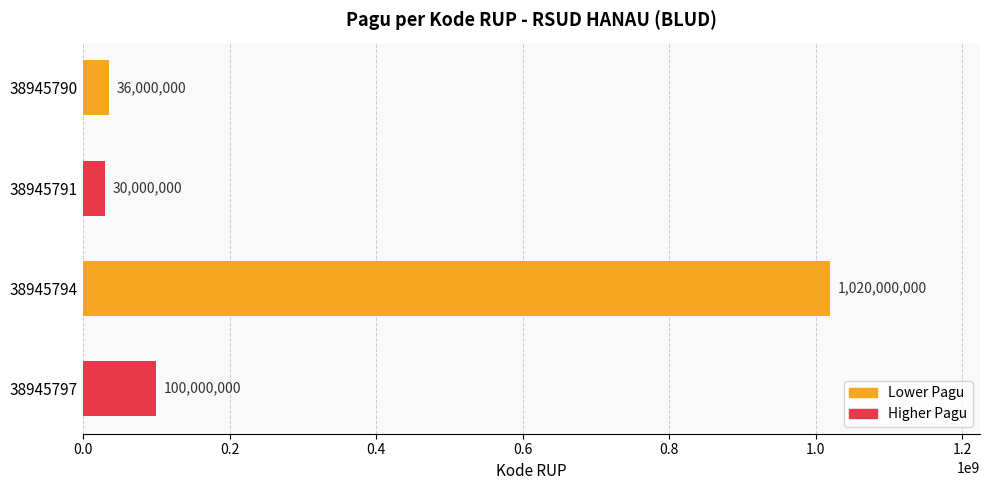

Reading bottom to top, transcribe all the data shown in this chart.

100000000	1020000000	30000000	36000000